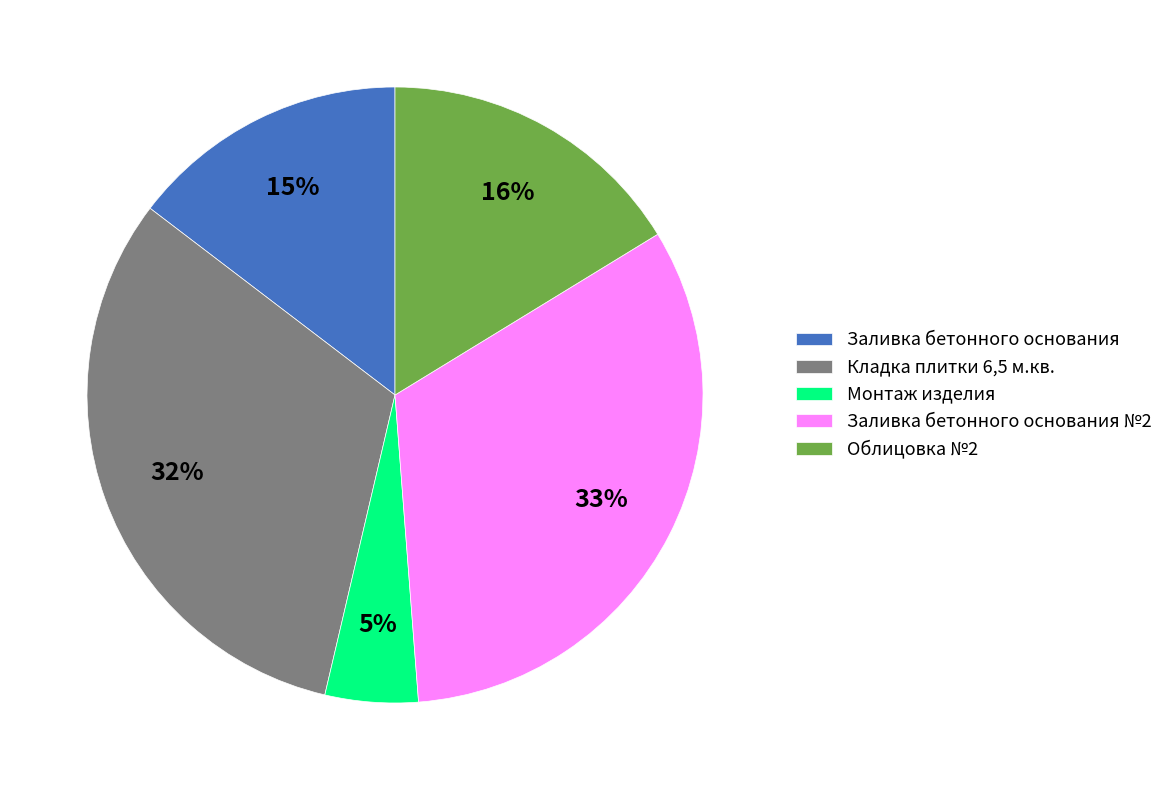

Which has a higher value, Кладка плитки 6,5 м.кв. or Монтаж изделия?

Кладка плитки 6,5 м.кв.